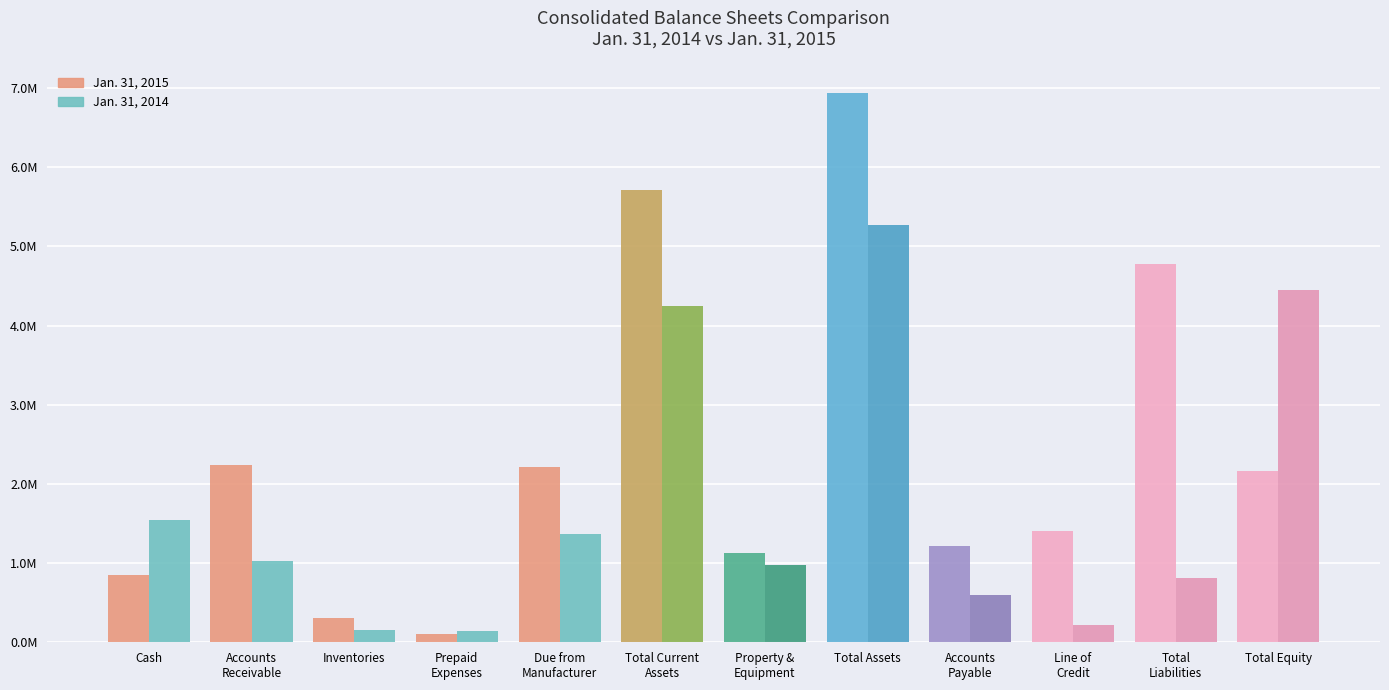

What is the minimum value for Jan. 31, 2015?

107242